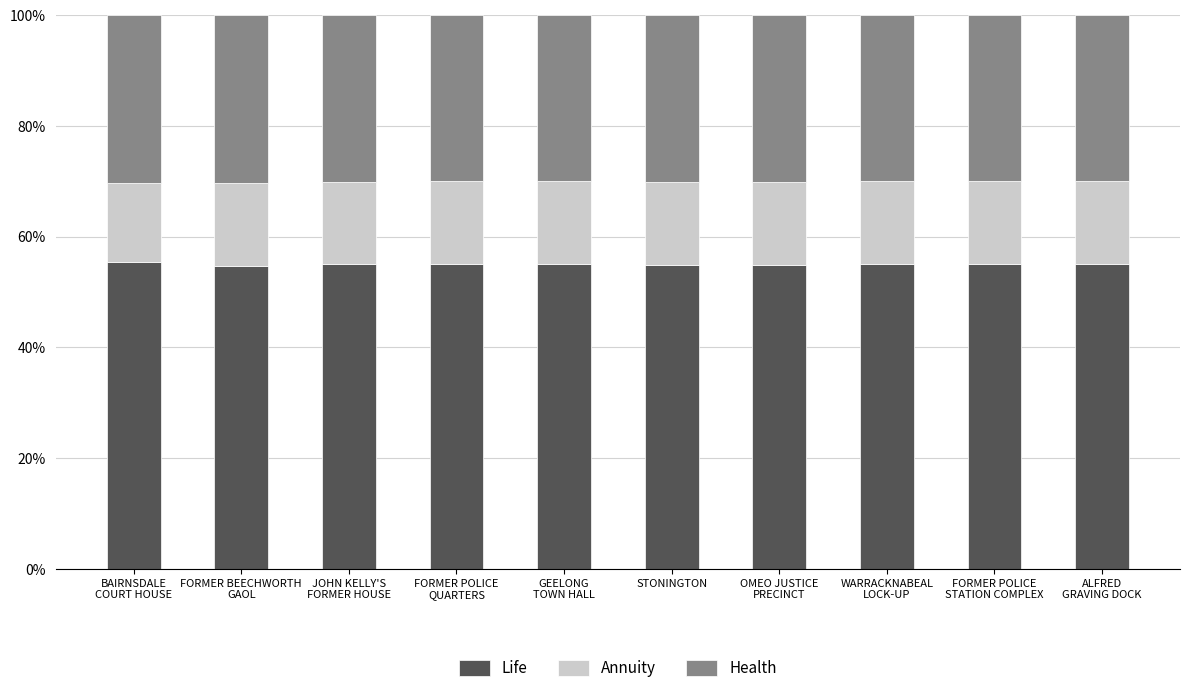

What is the sum of all Life values?

550.0